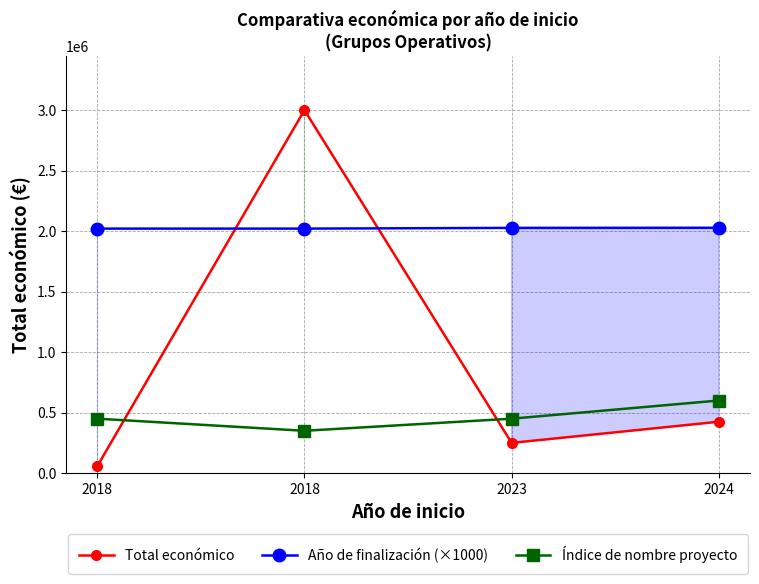

Is it true that Índice de nombre proyecto equals 988370 at 2024?

False